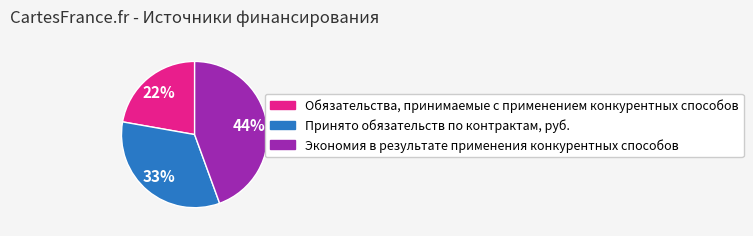

Which category has the biggest portion of the pie?

Экономия в результате применения конкурентных способов